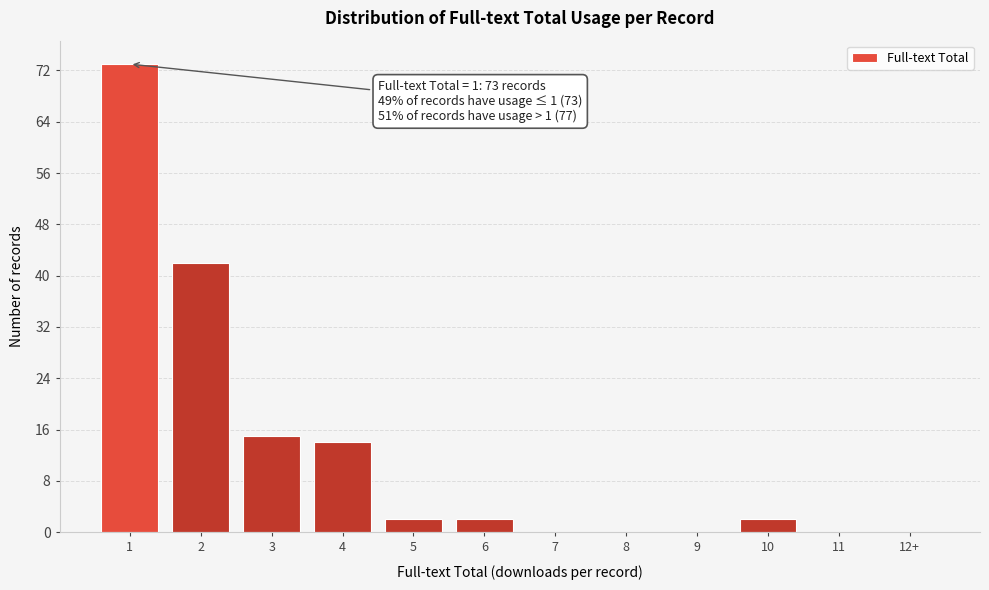

Reading left to right, list all the values displayed in this chart.

1=73	2=42	3=15	4=14	5=2	6=2	7=0	8=0	9=0	10=2	11=0	12+=0